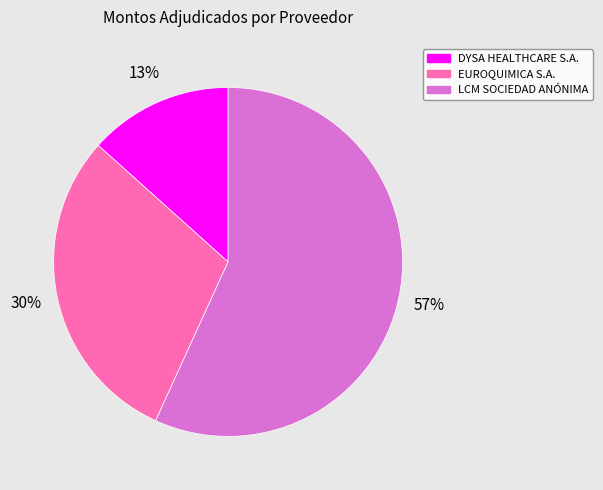

The LCM SOCIEDAD ANÓNIMA slice represents 68% of the pie. True or false?

False